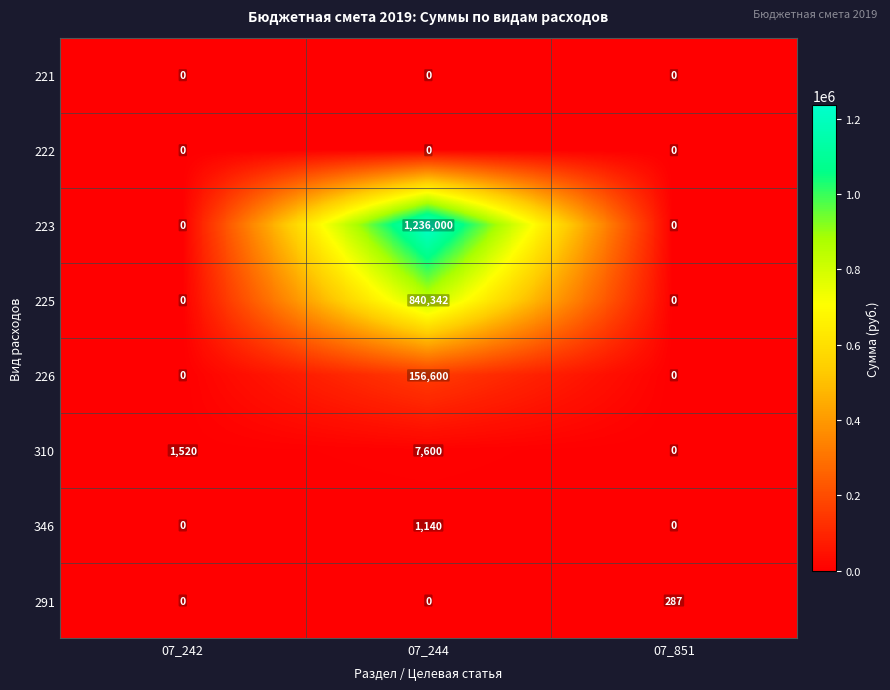

How many data points does each series have?

3